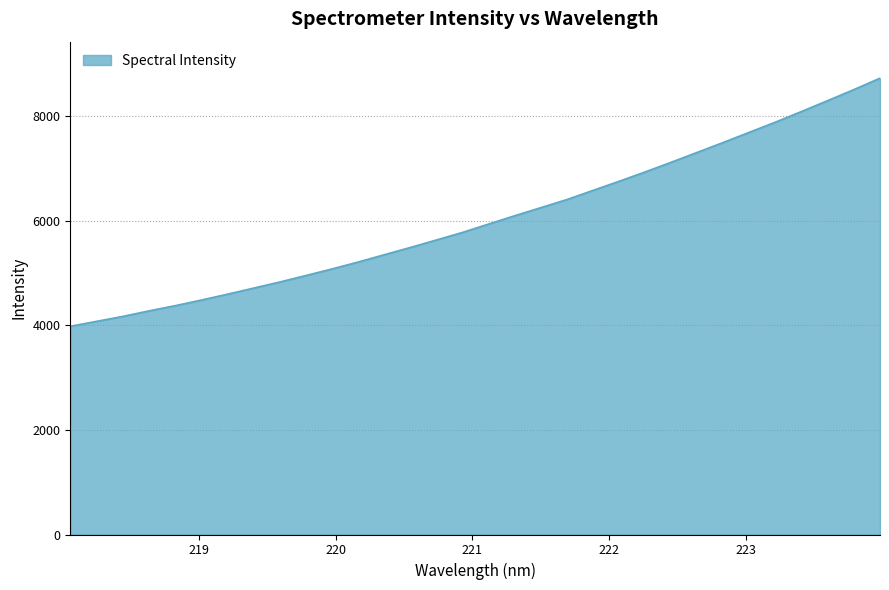

What is the greatest value displayed?

8731.5